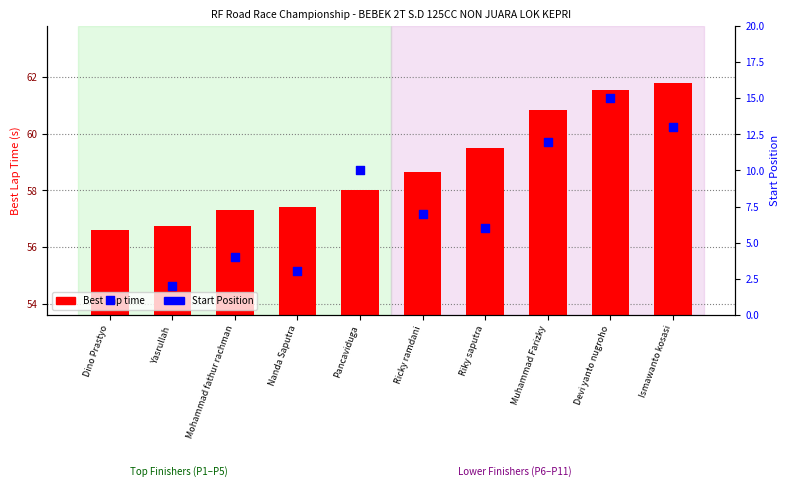

At how many categories does at least one series exceed 40?

10